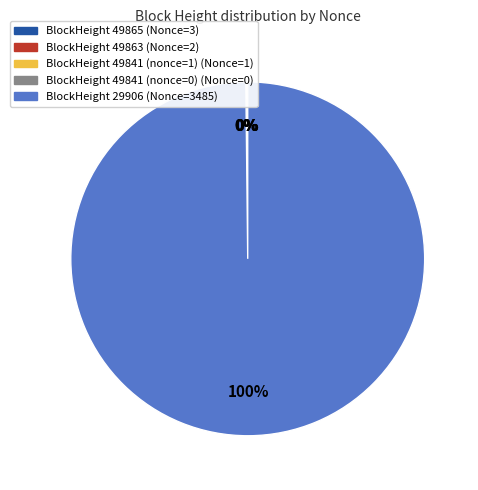

To the nearest percent, what is the average slice percentage?

20%